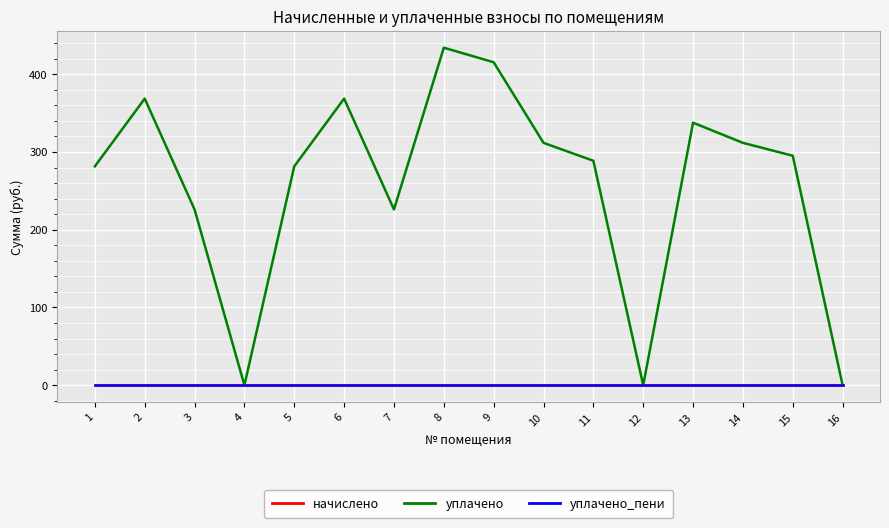

Is this an area chart (filled region under the line)?

No